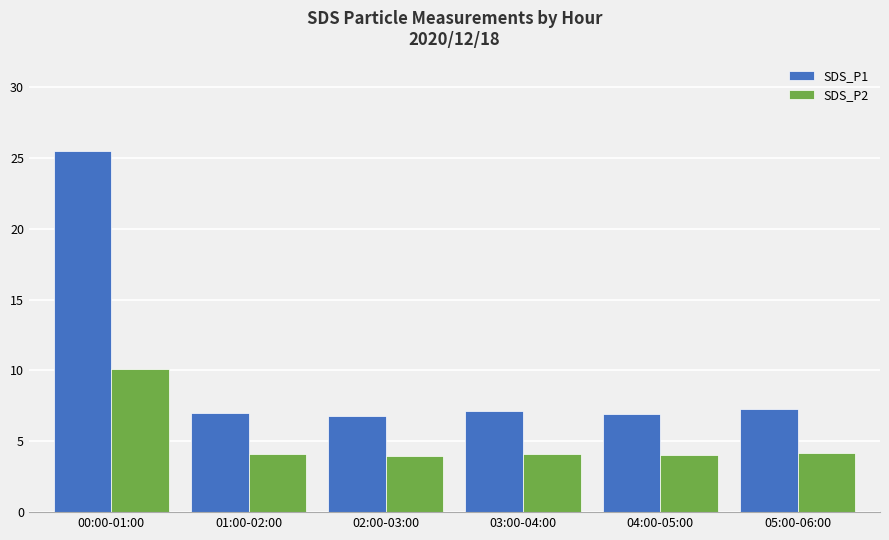

Rank the series by their average value, from highest to lowest.

SDS_P1, SDS_P2